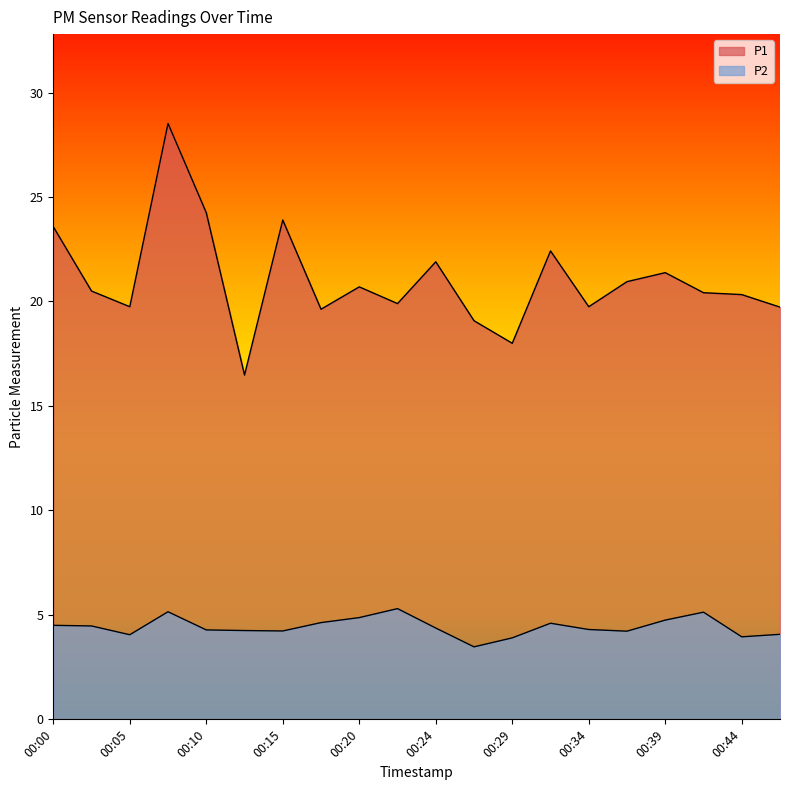

The value of P1 at 00:22 is 19.9. True or false?

True